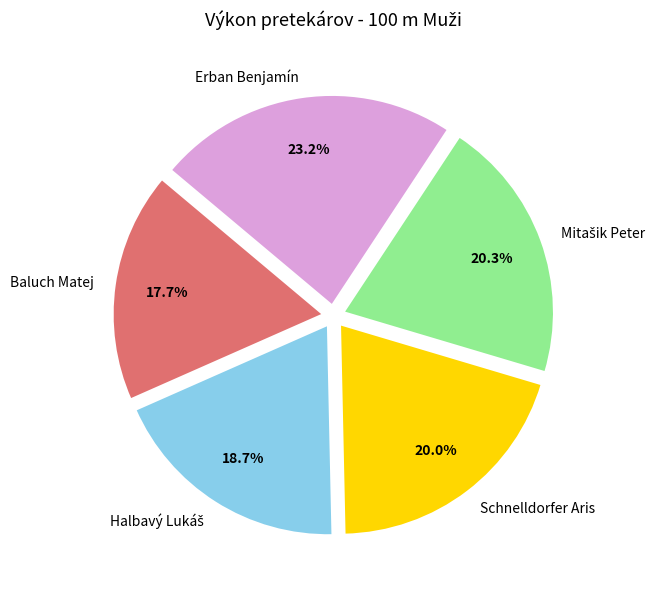

What is the total percentage of Erban Benjamín and Schnelldorfer Aris?

43.2%